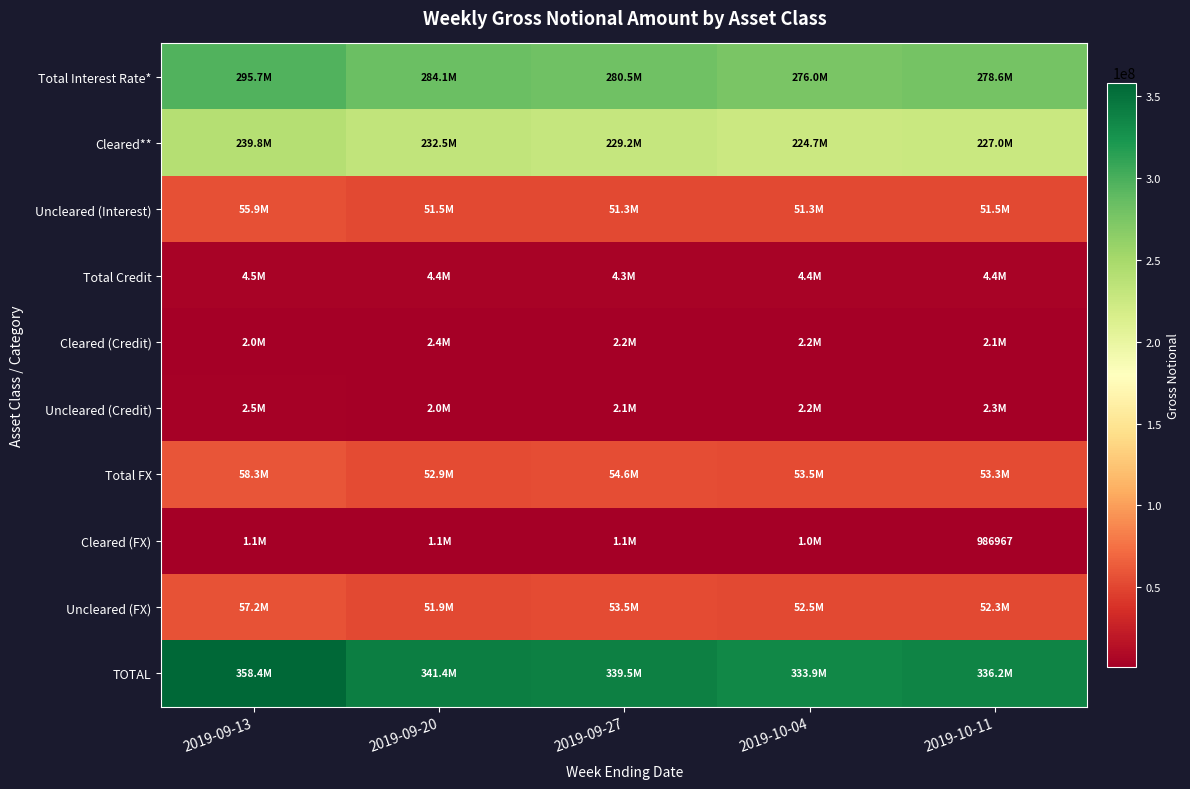

True or false: Cleared (FX) has a value of 1101244 at 2019-09-27.

True